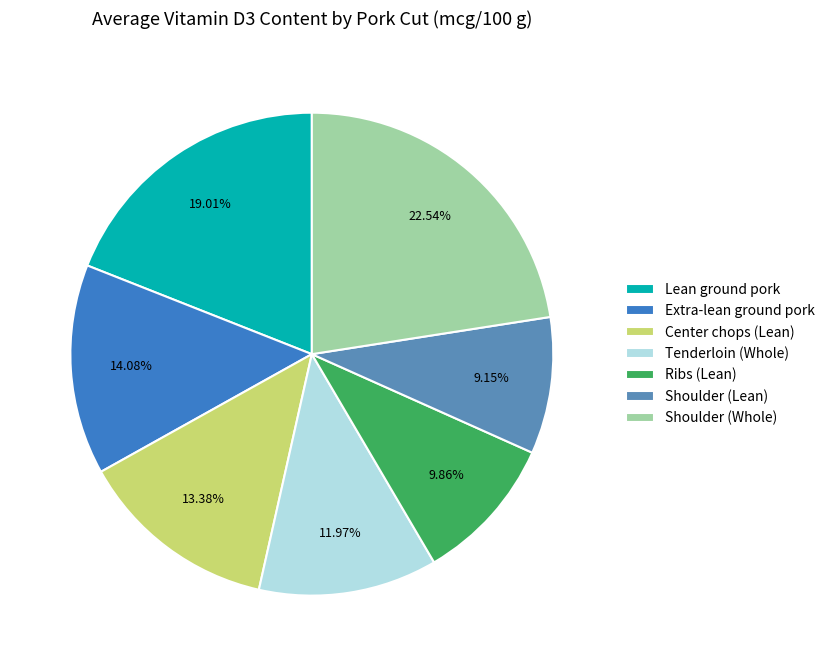

Is the sum of Extra-lean ground pork and Shoulder (Lean) greater than half?

No